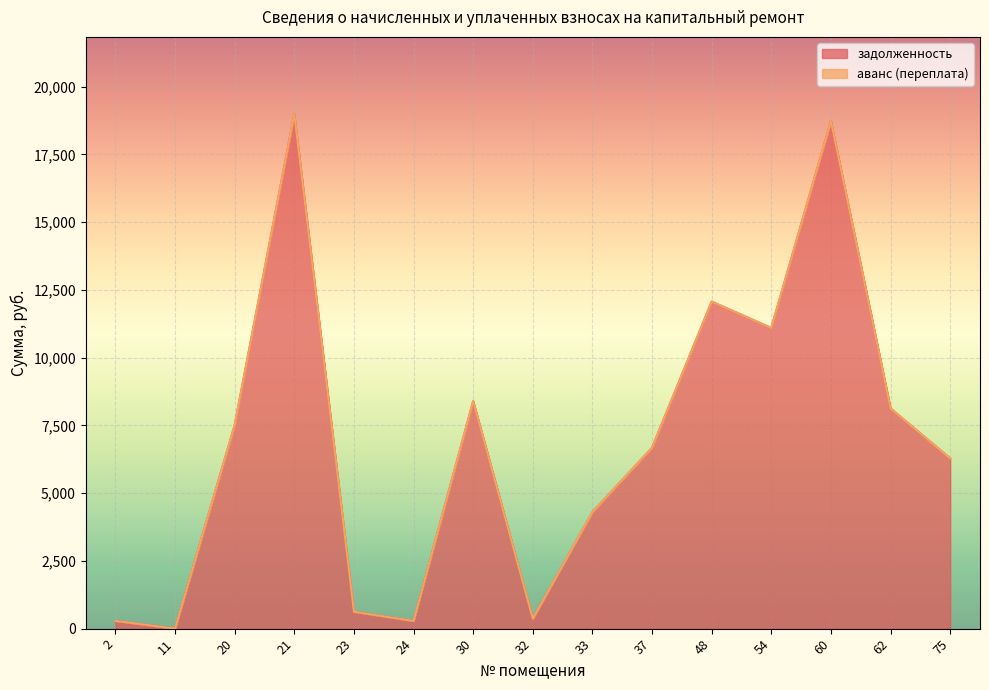

Rank the categories by value from lowest to highest.

11, 24, 2, 32, 23, 33, 75, 37, 20, 62, 30, 54, 48, 60, 21